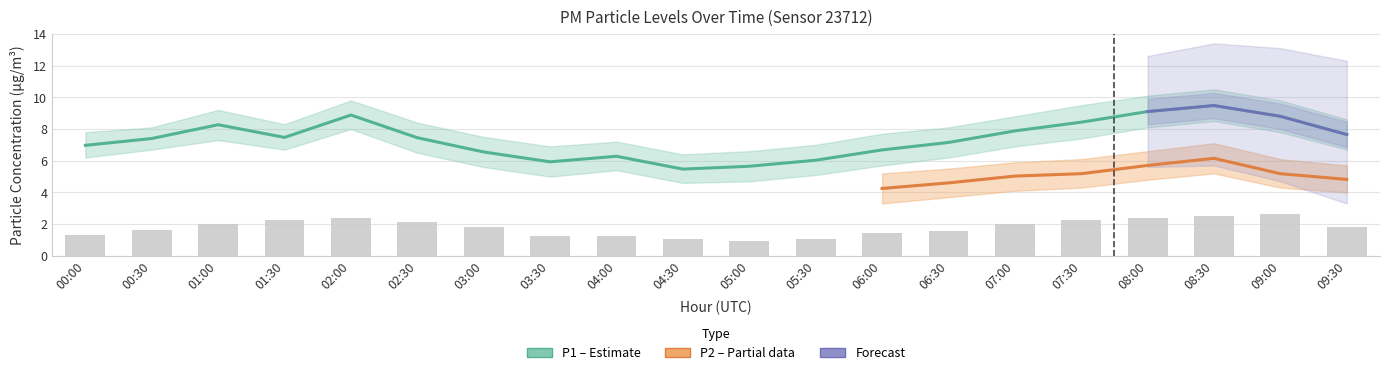

What is the label of the 7th bar from the left?

03:00